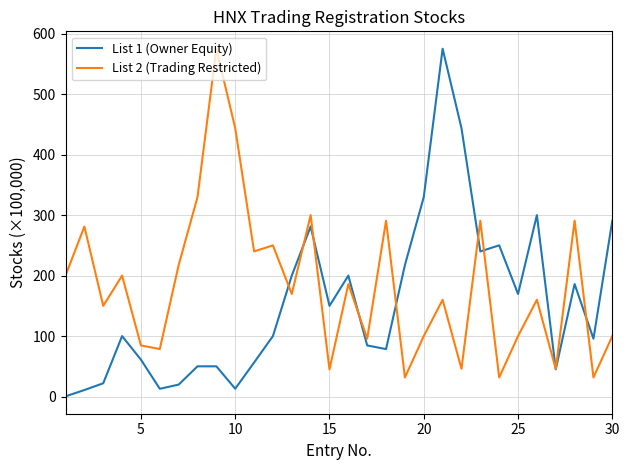

What is the greatest value displayed?

575.1